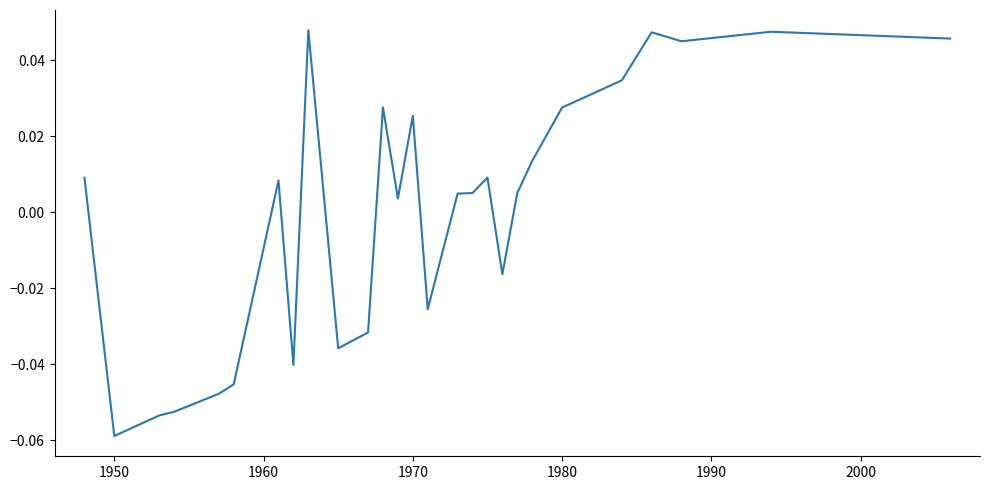

Reading left to right, what are all the values shown in this chart?

0.0	-0.1	-0.1	-0.1	-0.0	-0.0	0.0	-0.0	0.0	-0.0	-0.0	0.0	0.0	0.0	-0.0	0.0	0.0	0.0	-0.0	0.0	0.0	0.0	0.0	0.0	0.0	0.0	0.0